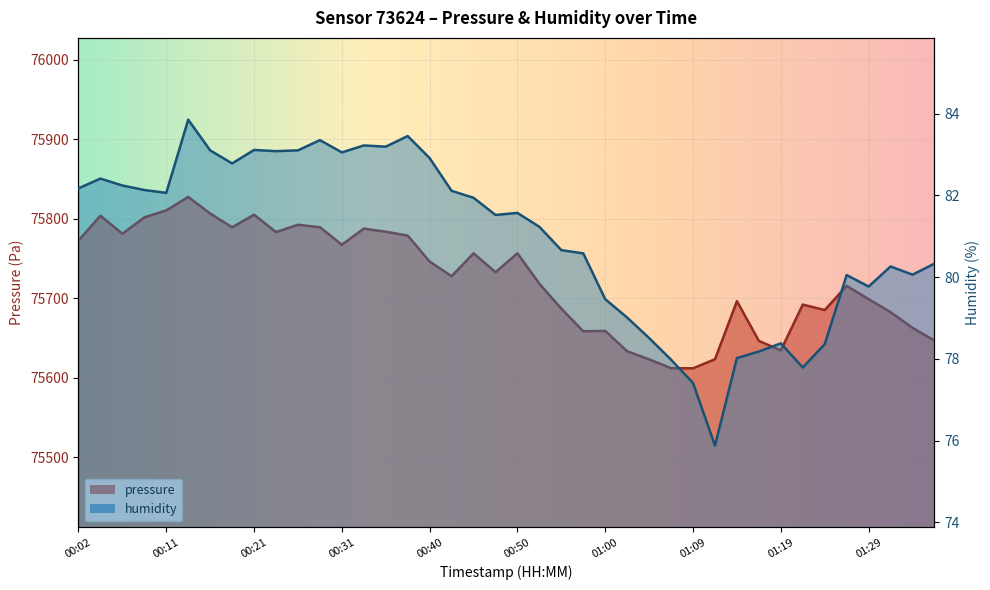

What position from the left is 00:28?

12